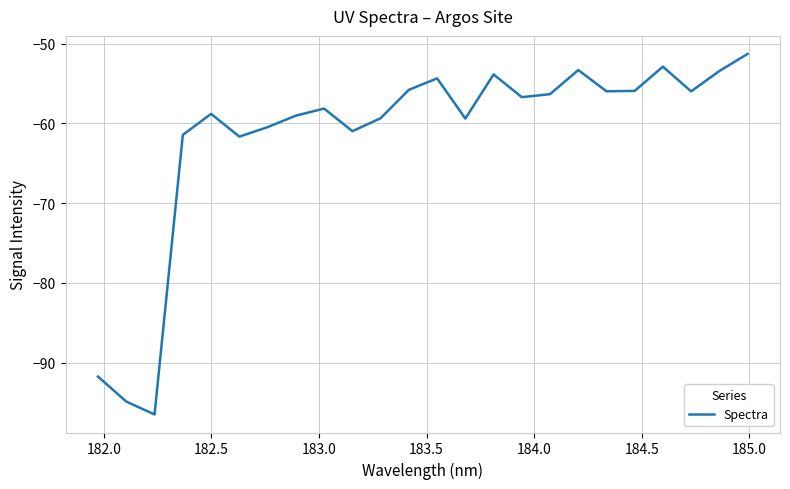

What is the minimum value shown in the chart?

-96.5